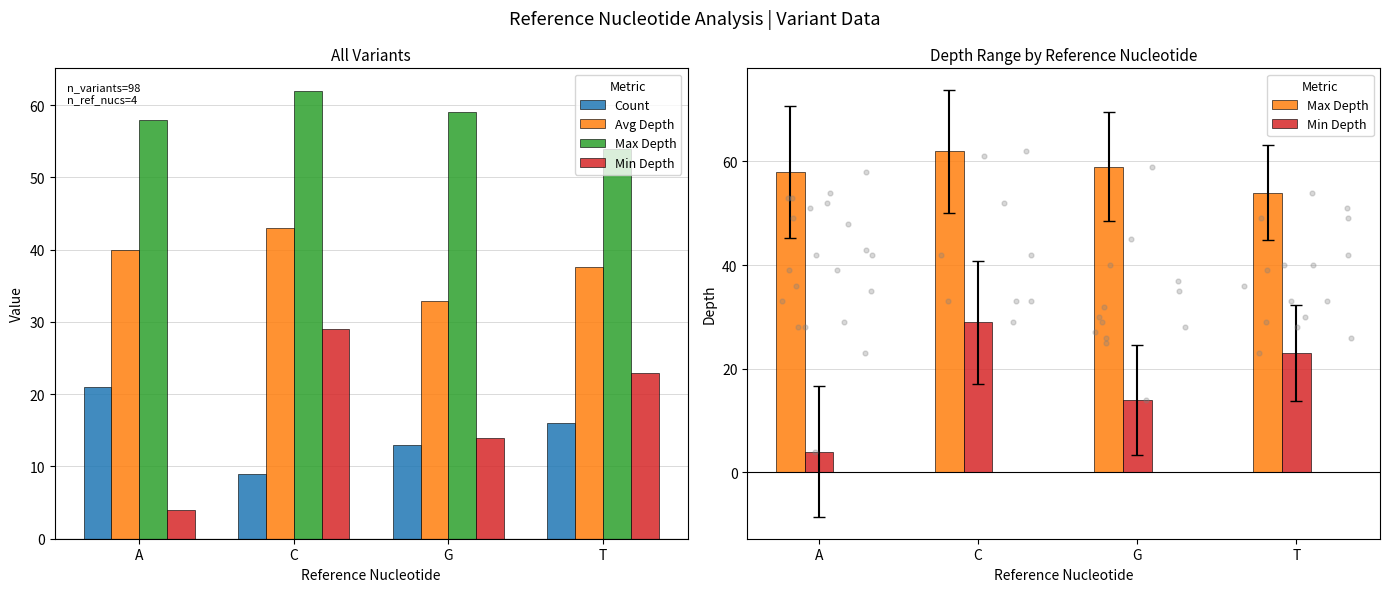

Which series has the largest total across all categories?

Max Depth